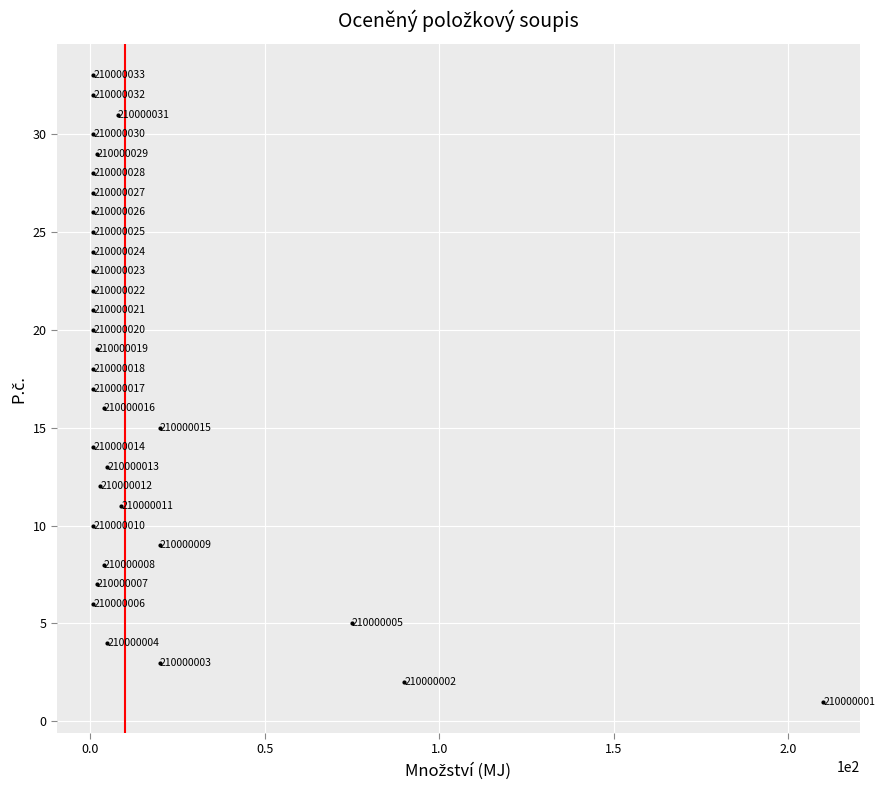

What is the range of Y values (max minus min)?

32